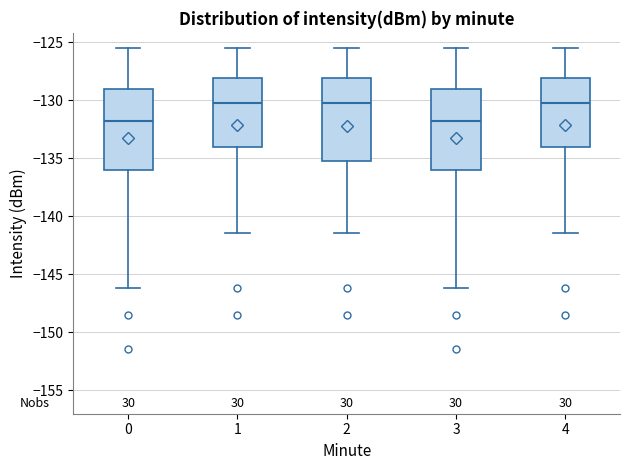

Where does the upper whisker of the box at x = 0 end on the y-axis? The values are not printed on the chart, so give them approximately, as read against the axis.

-125.5